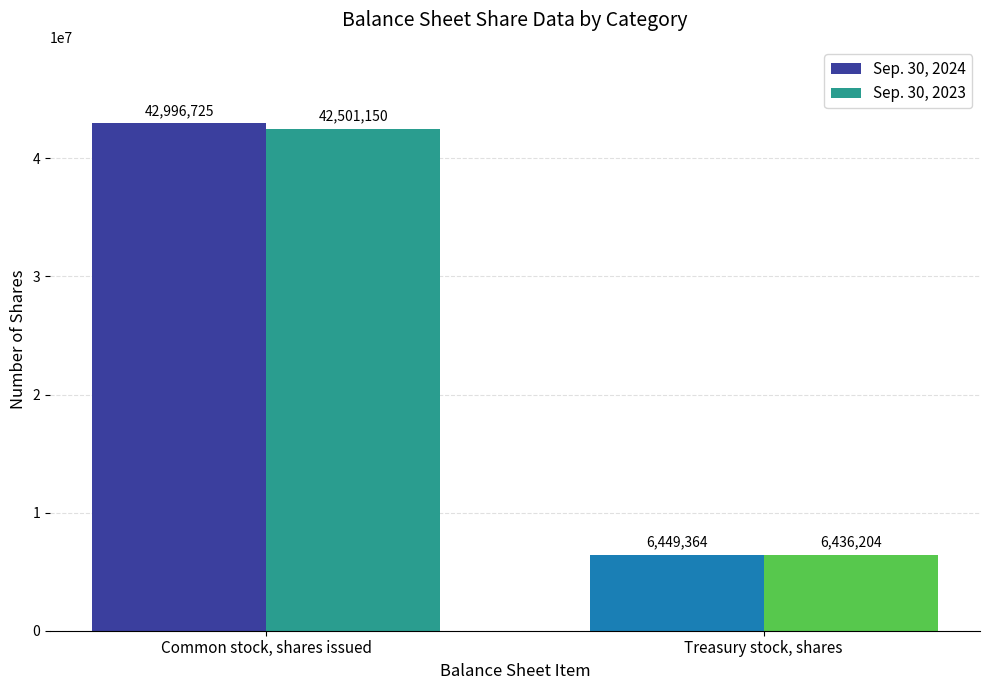

What is the total value across all series at Treasury stock, shares?

12885568